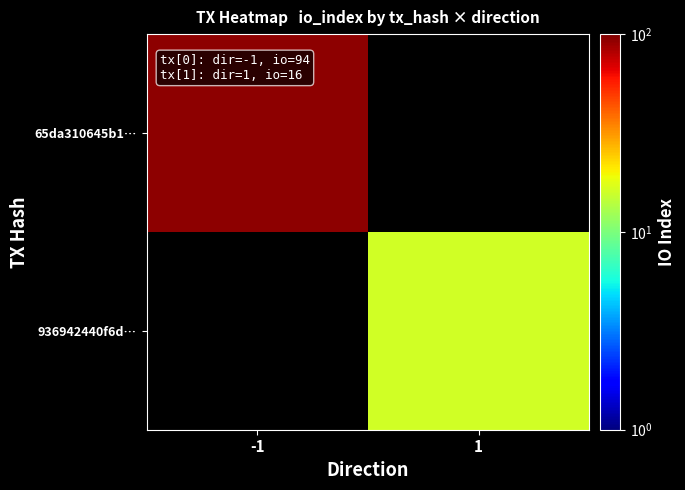

Read the 936942440f6d… value at 1.

16.0